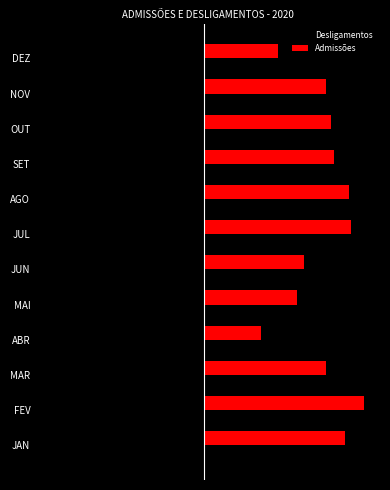

What are all the series names shown in the legend?

Desligamentos, Admissões